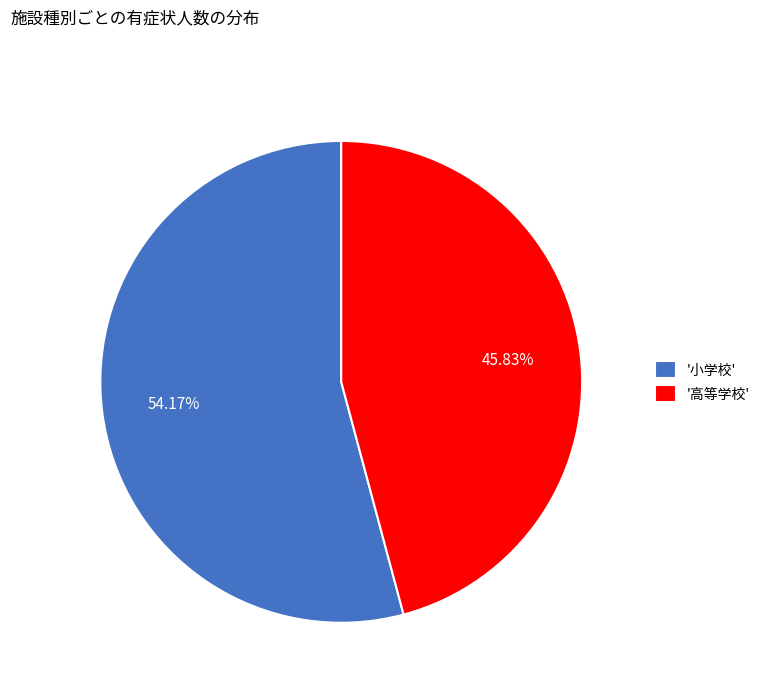

To the nearest percent, what is the average slice percentage?

50%